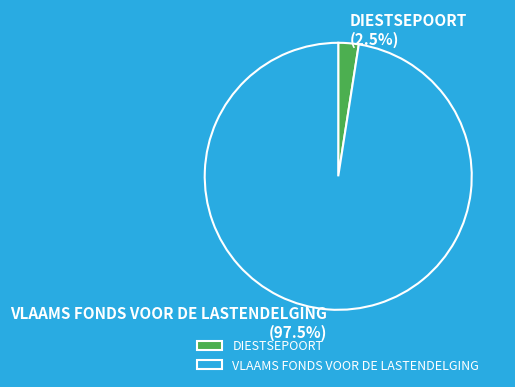

To the nearest percent, what is the difference between the VLAAMS FONDS VOOR DE LASTENDELGING and DIESTSEPOORT slice percentages?

95%